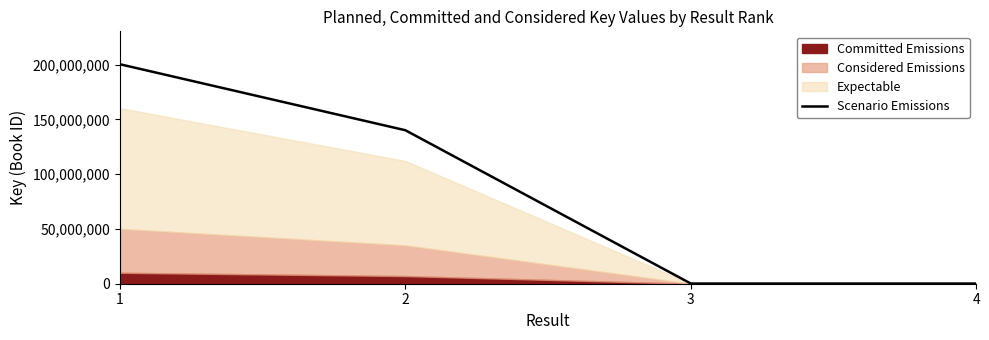

How many categories are shown in the chart?

4